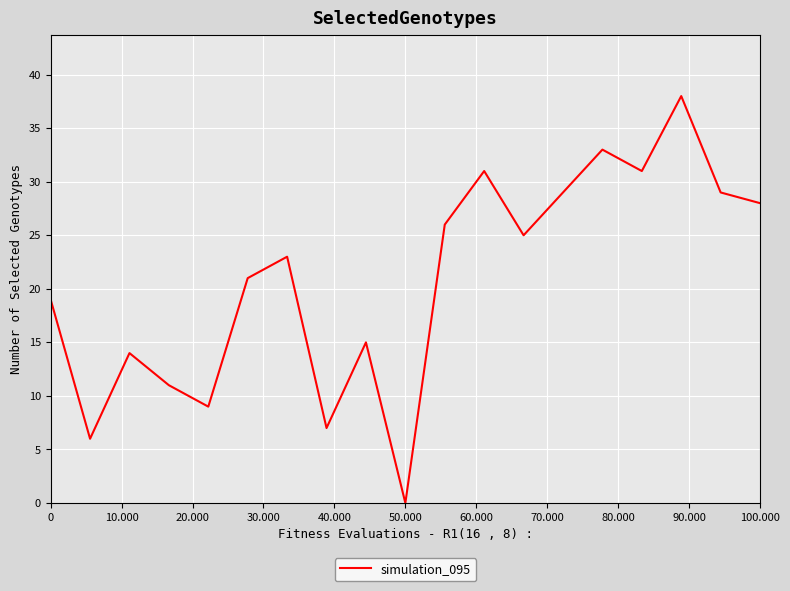

What is the difference between the maximum and minimum values?

38